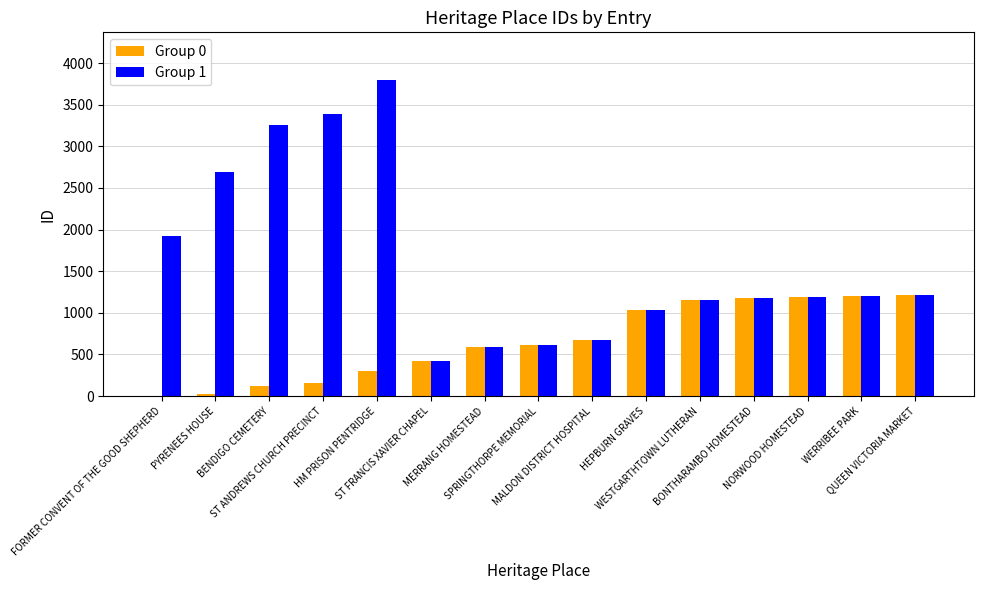

What is the greatest value displayed?

3799